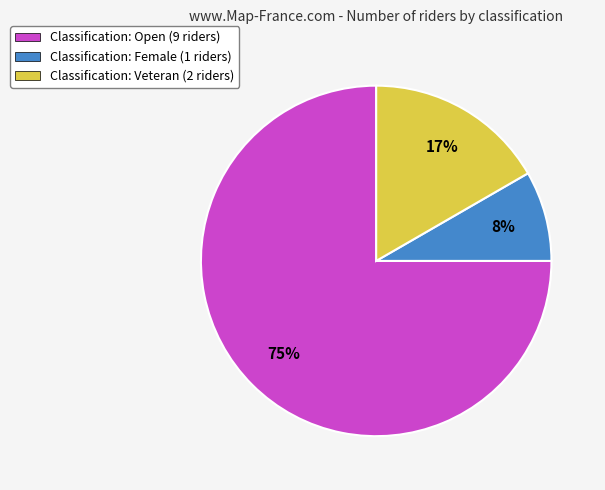

Is there any slice that represents more than half of the pie?

Yes